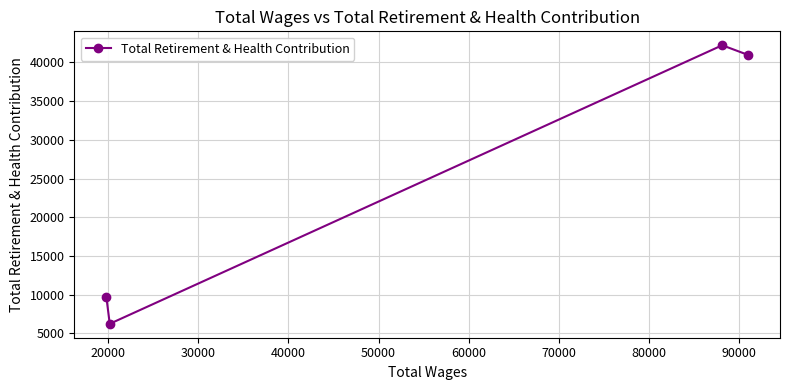

What is the value of the 4th point from the left?

40964